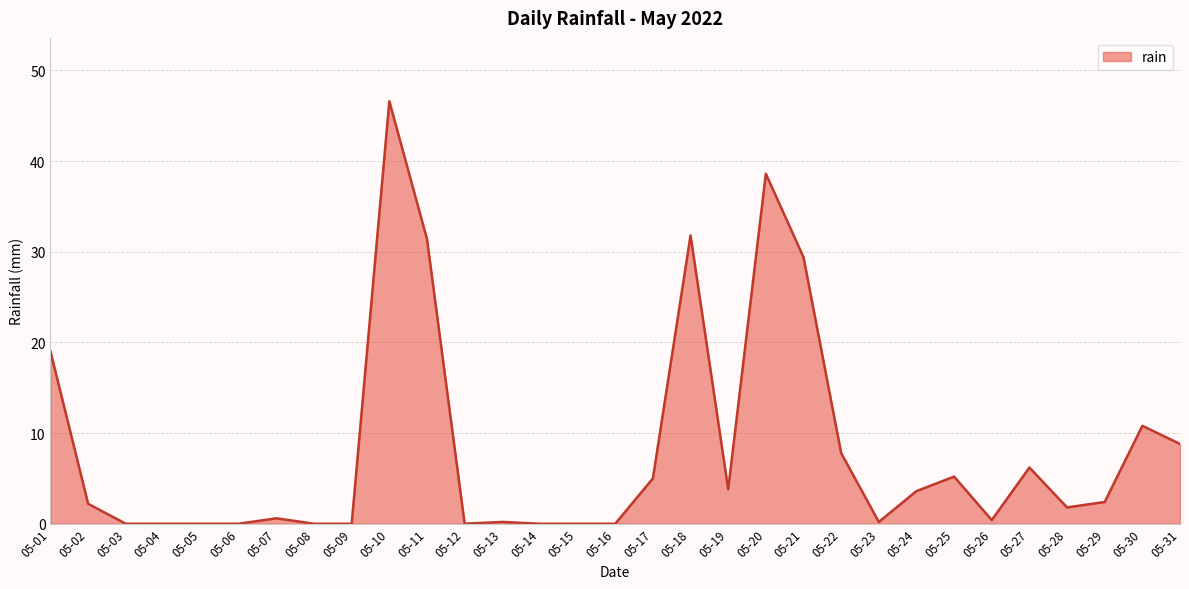

The value at 05-15 is 0.0. True or false?

True